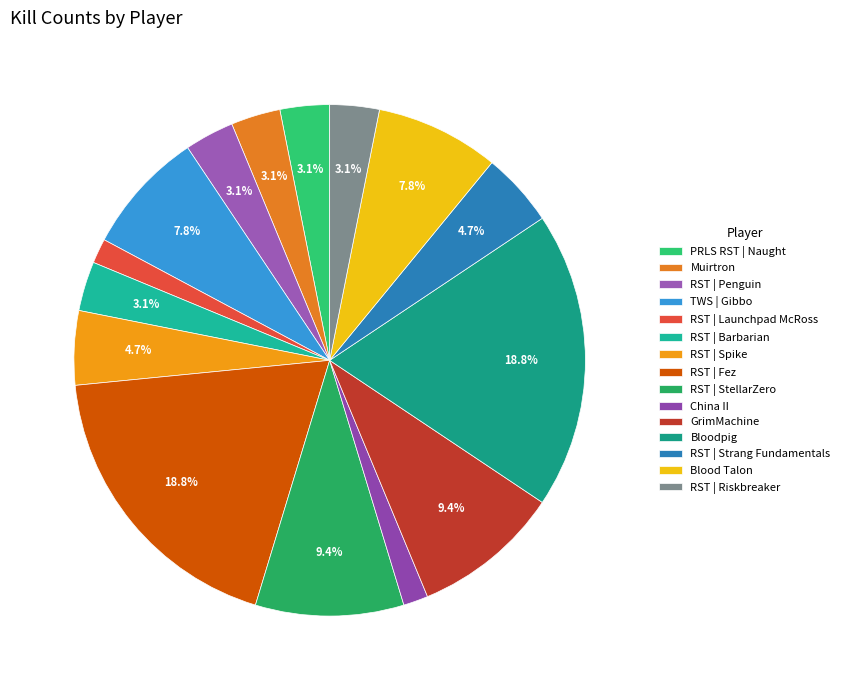

Rank the categories by value from highest to lowest.

RST | Fez, Bloodpig, RST | StellarZero, GrimMachine, TWS | Gibbo, Blood Talon, RST | Spike, RST | Strang Fundamentals, PRLS RST | Naught, Muirtron, RST | Penguin, RST | Barbarian, RST | Riskbreaker, RST | Launchpad McRoss, China II